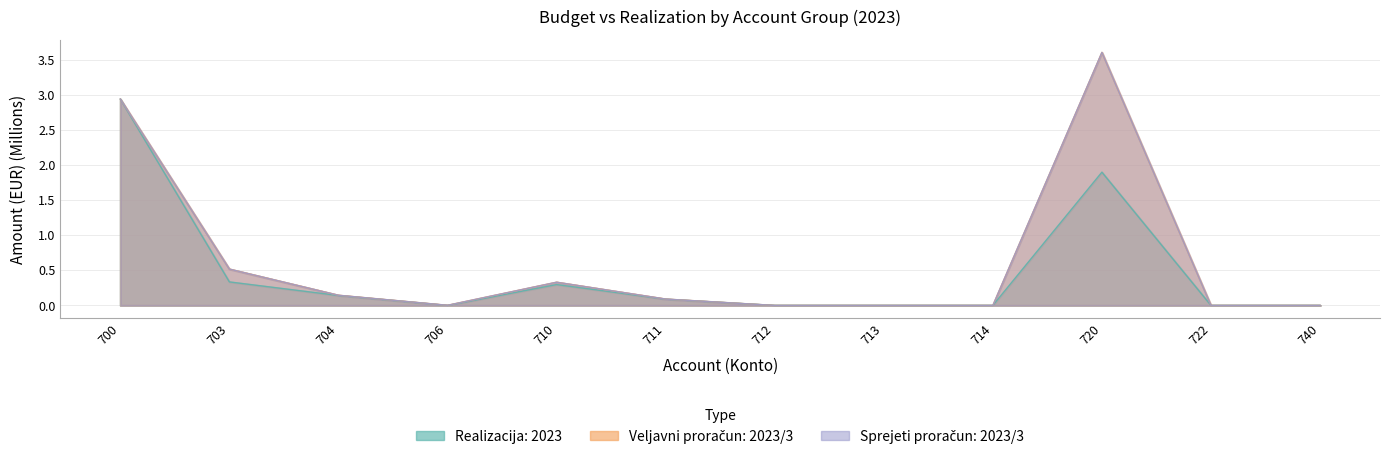

Reading left to right, list all the values displayed in this chart.

Realizacija: 2023: 2.9	0.3	0.1	0.0	0.3	0.1	0.0	0.0	0.0	1.9	0.0	0.0
Veljavni proračun: 2023/3: 2.9	0.5	0.1	0.0	0.3	0.1	0.0	0.0	0.0	3.6	0.0	0.0
Sprejeti proračun: 2023/3: 2.9	0.5	0.1	0.0	0.3	0.1	0.0	0.0	0.0	3.6	0.0	0.0